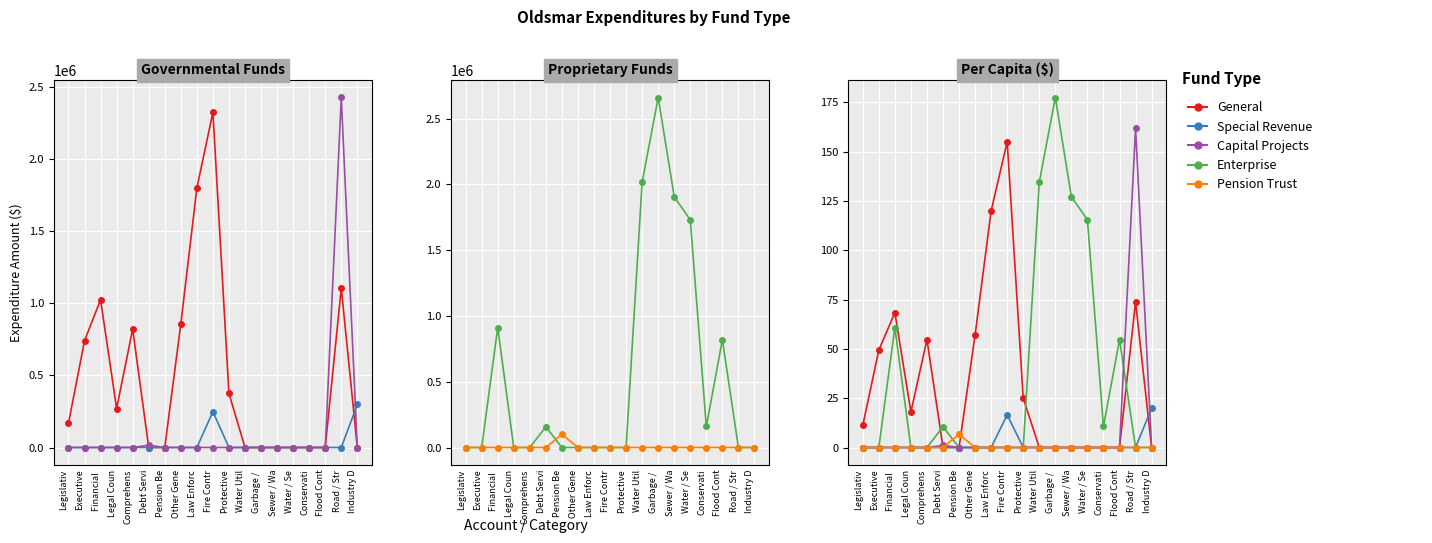

At which category does General reach its first local valley?

Legal Coun